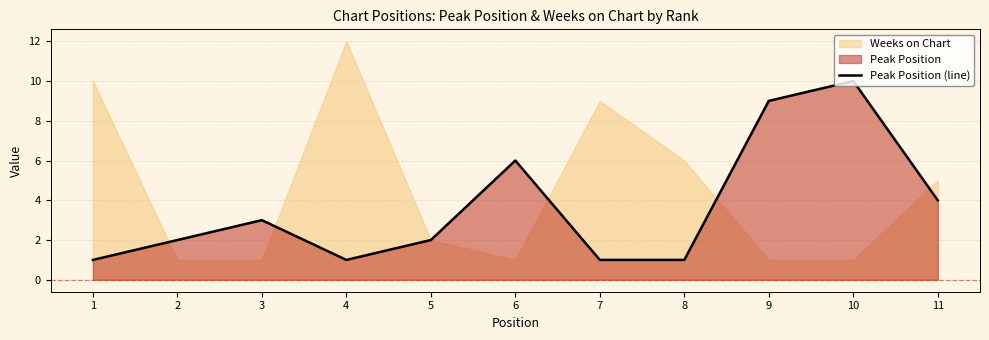

At which label is the value closest to 5?

6